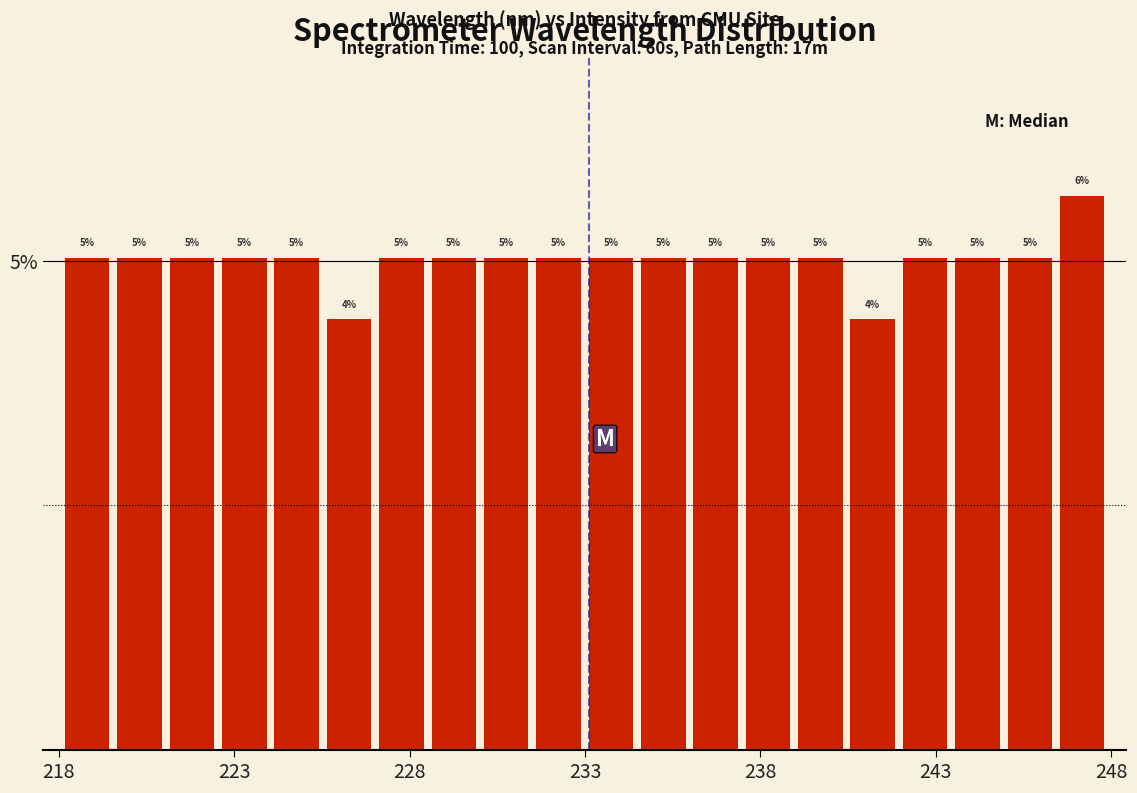

Read against the x-axis, roughly where is the centre of the tallest bar?

247.0